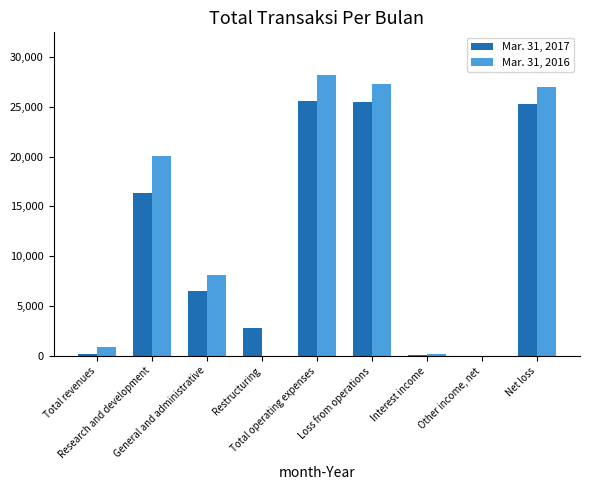

Reading left to right, what are all the values shown in this chart?

Mar. 31, 2017: 148	16345	6472	2783	25600	25452	145	20	25287
Mar. 31, 2016: 942	20067	8169	0	28236	27294	225	46	27023